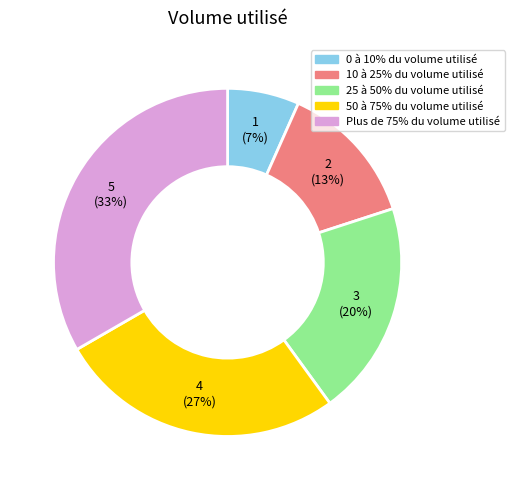

Which slice is the largest?

Plus de 75% du volume utilisé